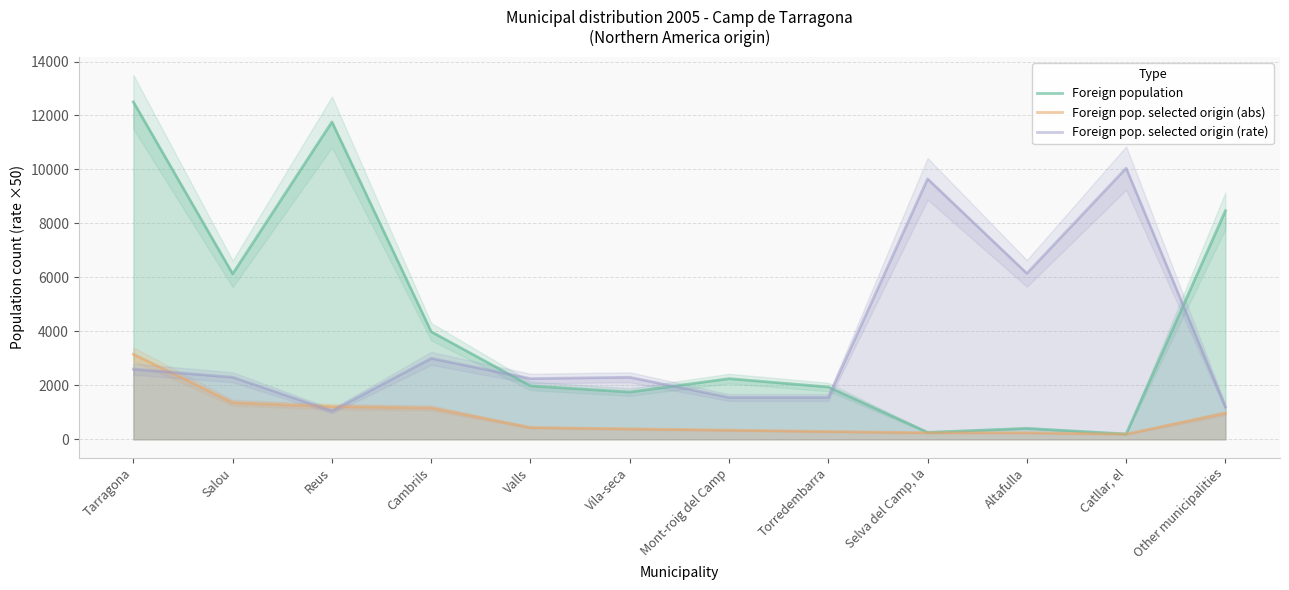

How many lines are shown in the chart?

3